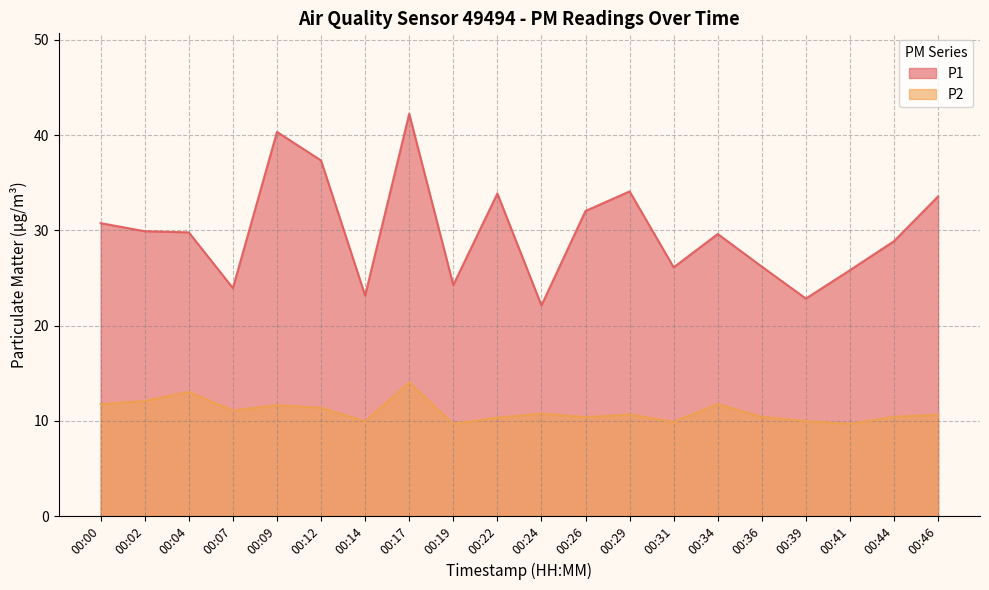

Rank the series at 00:41 from lowest to highest value.

P2, P1